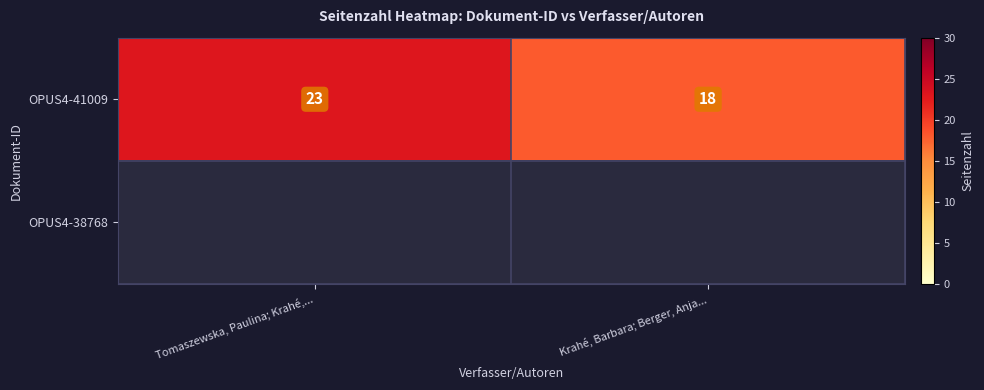

What is the sum of the OPUS4-41009 values at Krahé, Barbara; Berger, Anja... and Tomaszewska, Paulina; Krahé,...?

41